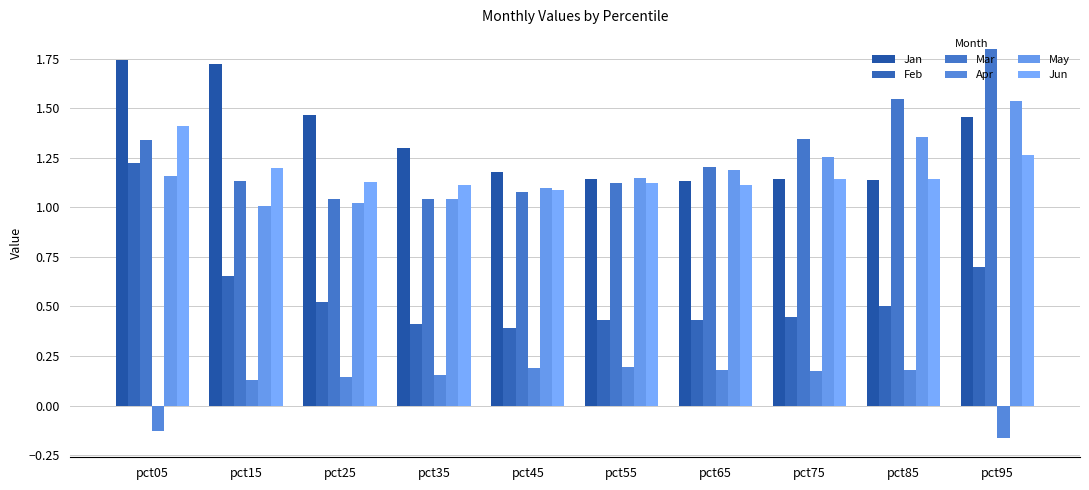

What is the difference between the Feb values at pct05 and pct75?

0.8